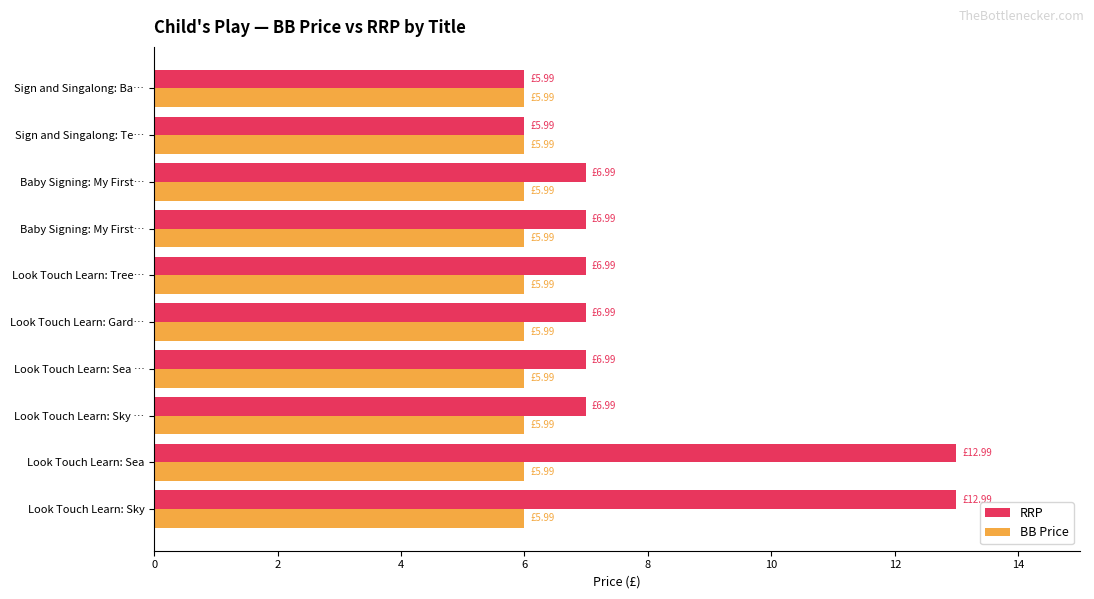

What are all the series names shown in the legend?

RRP, BB Price